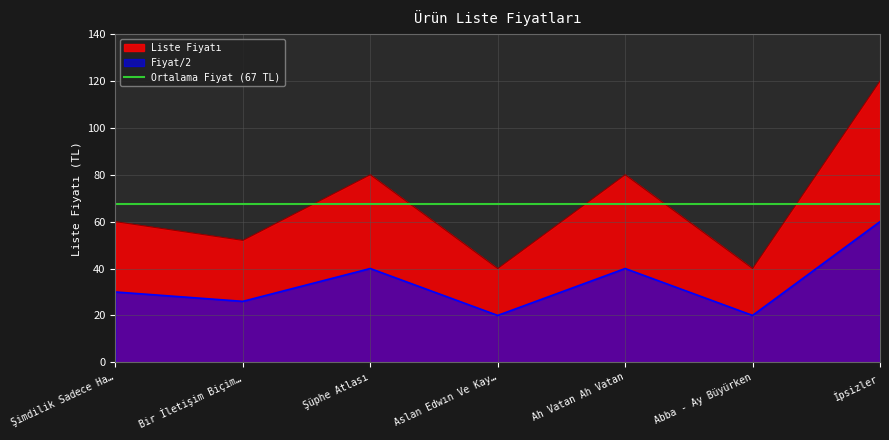

The chart shows a value of 40 at Abba - Ay Büyürken. True or false?

True